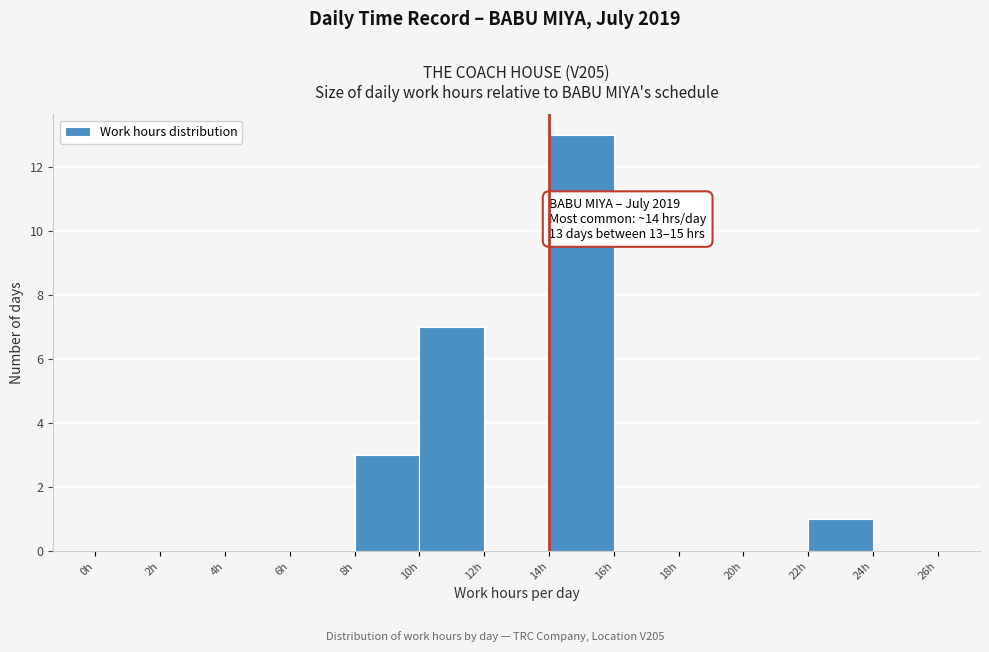

Over which range of the x-axis is the bar tallest?

14 to 16